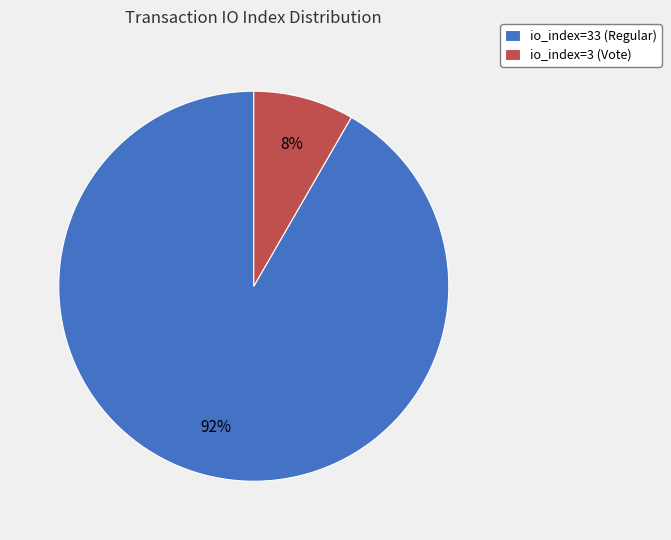

To the nearest percent, what percentage of the pie is io_index=3 (Vote)?

8%